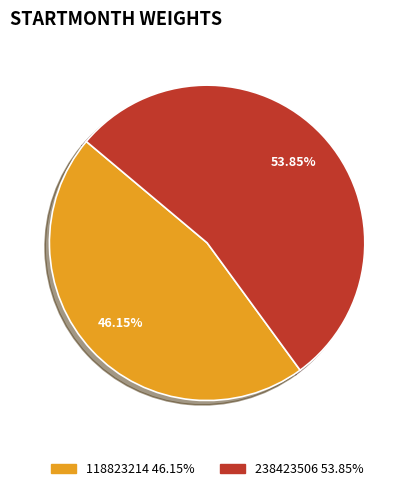

To the nearest percent, what percentage of the pie is 118823214?

46%